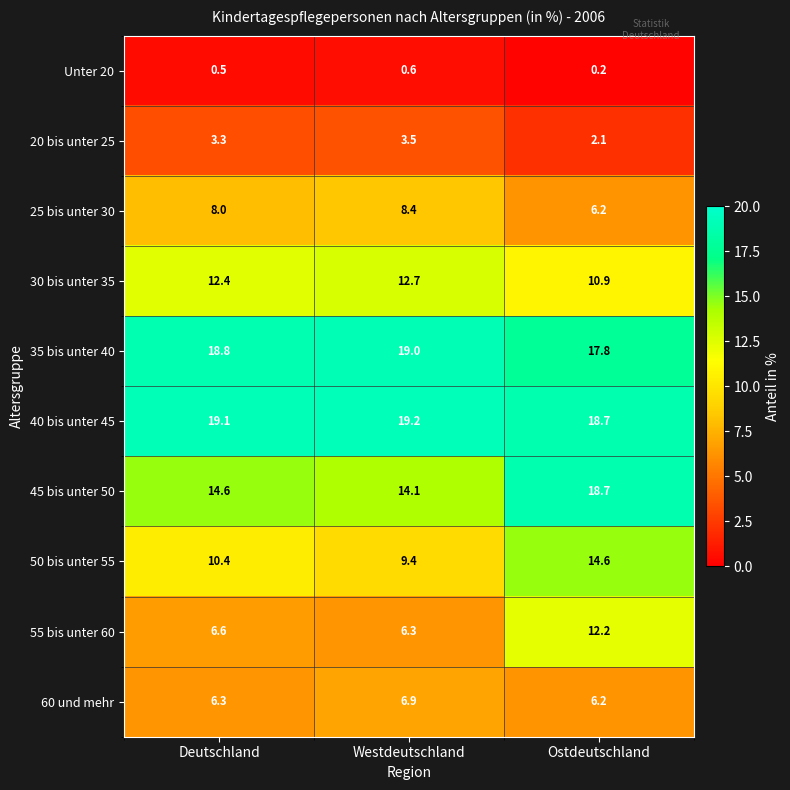

What is the difference between the 55 bis unter 60 values at Deutschland and Westdeutschland?

0.3